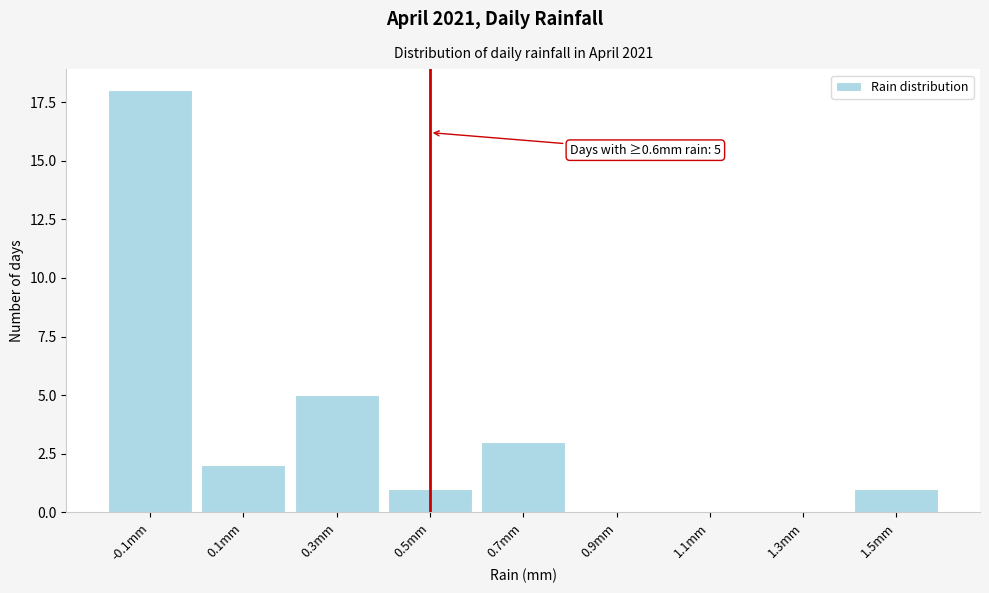

Reading left to right, what are all the values shown in this chart?

-0.1mm=18	0.1mm=2	0.3mm=5	0.5mm=1	0.7mm=3	0.9mm=0	1.1mm=0	1.3mm=0	1.5mm=1